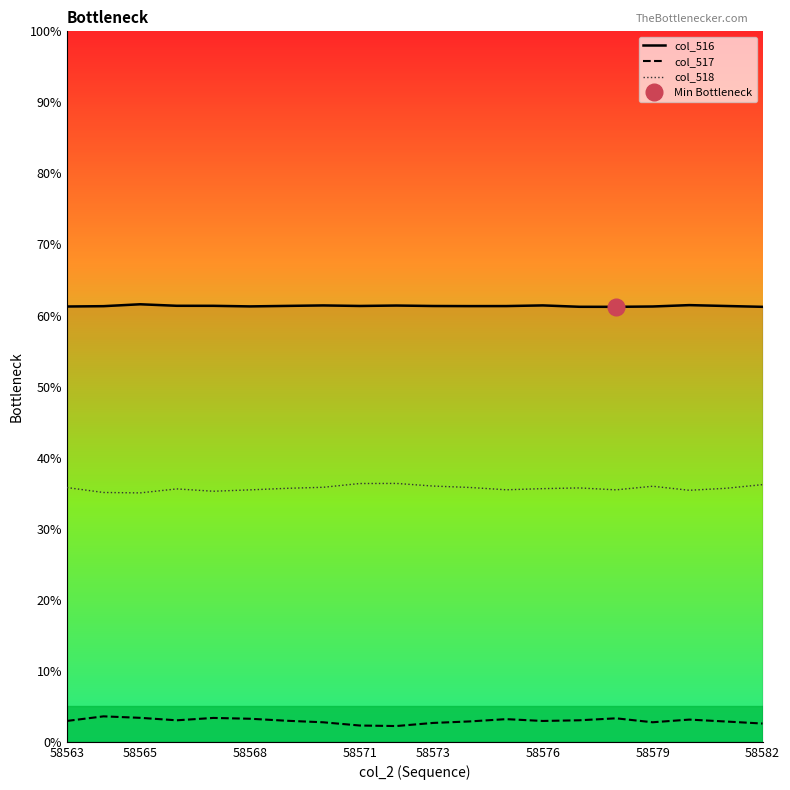

How many data points does each series have?

20